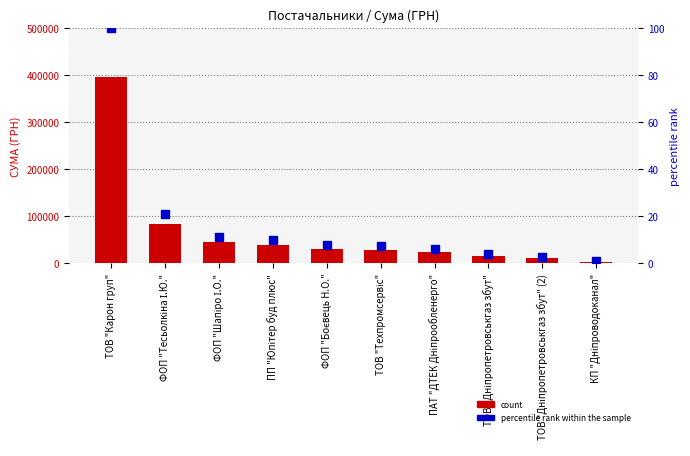

Which series has the largest Y range (max minus min)?

count